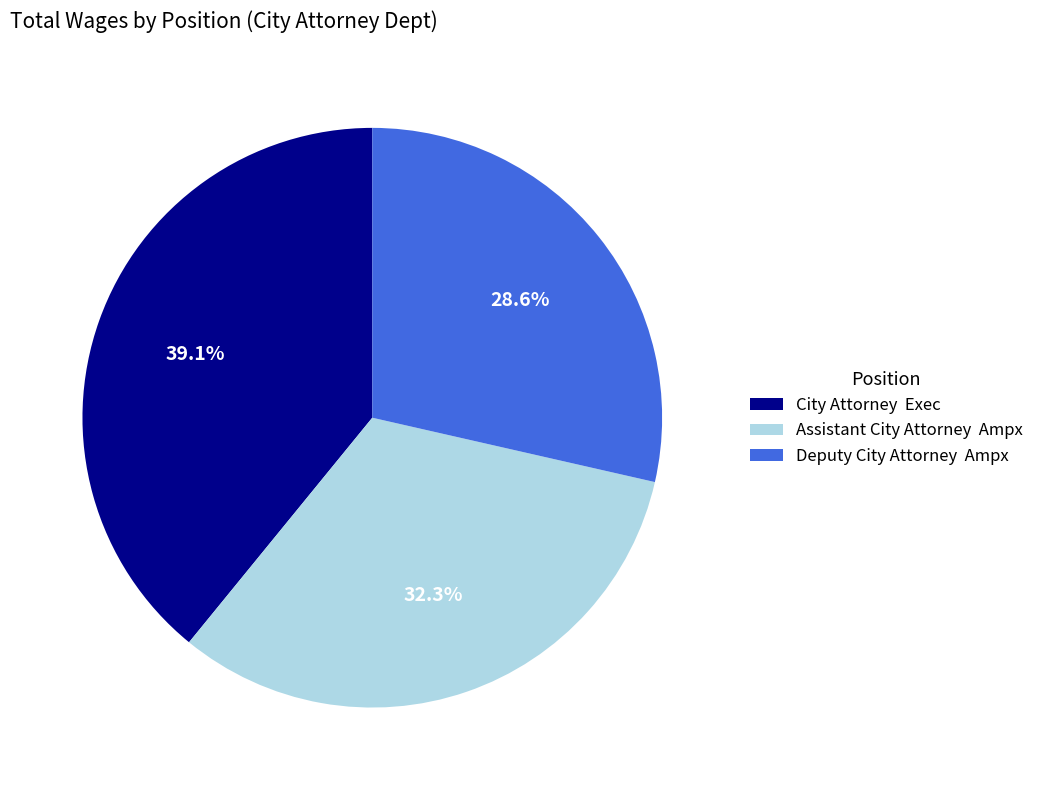

Count the number of slices in the pie.

3